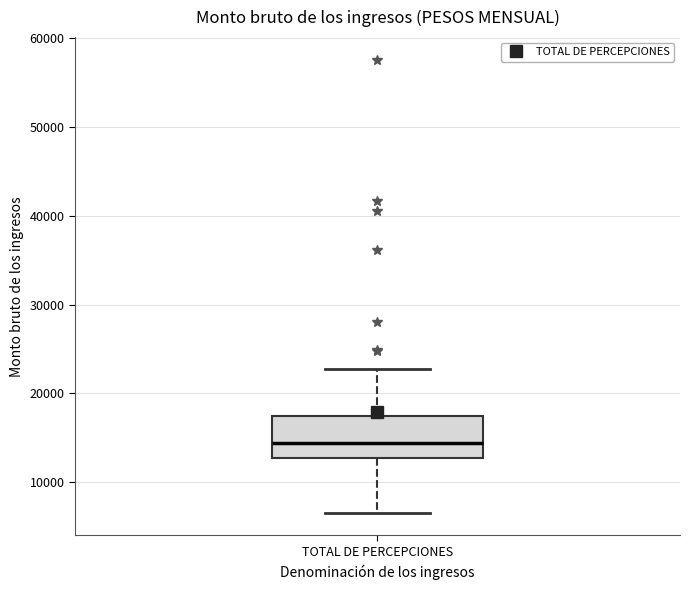

Transcribe this box plot: give where the median line is, the range the box spans, and where the two whiskers end, as read against the y-axis. The values are not printed on the chart, so give them approximately, as read against the axis.

median 14000, box 13000 to 17000, whiskers 7000 to 23000